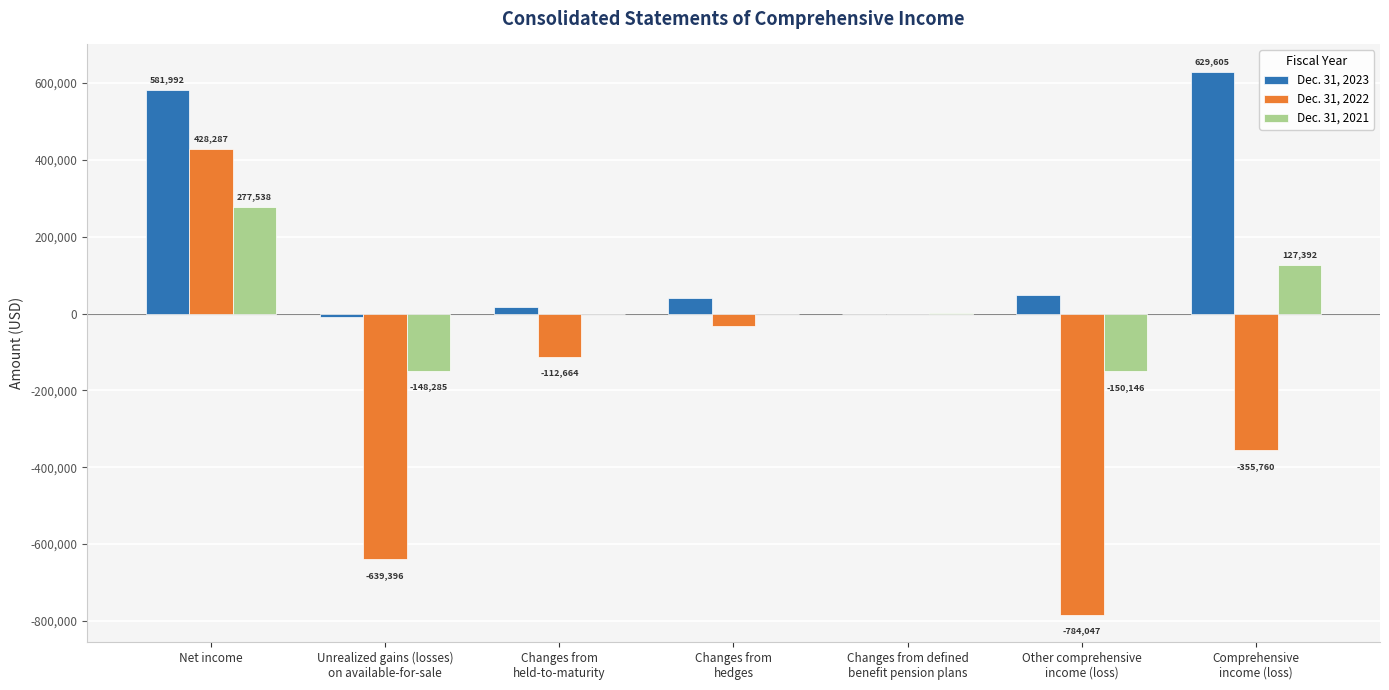

What are all the series names shown in the legend?

Dec. 31, 2023, Dec. 31, 2022, Dec. 31, 2021